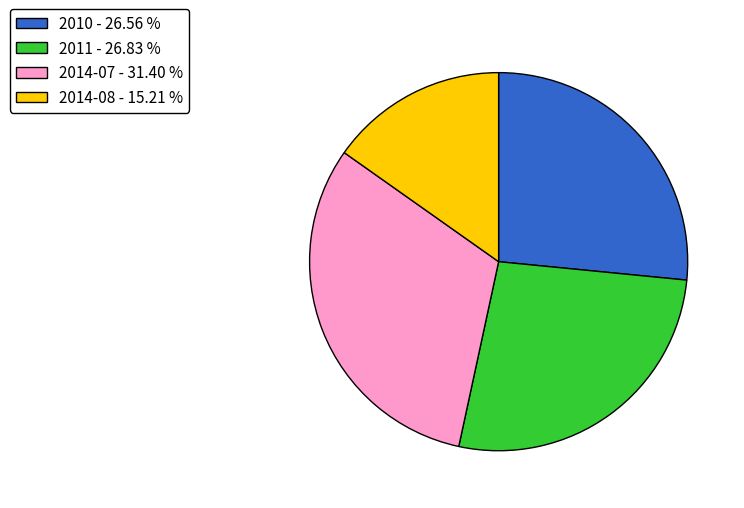

Which has a higher value, 2014-07 - 31.40 % or 2014-08 - 15.21 %?

2014-07 - 31.40 %